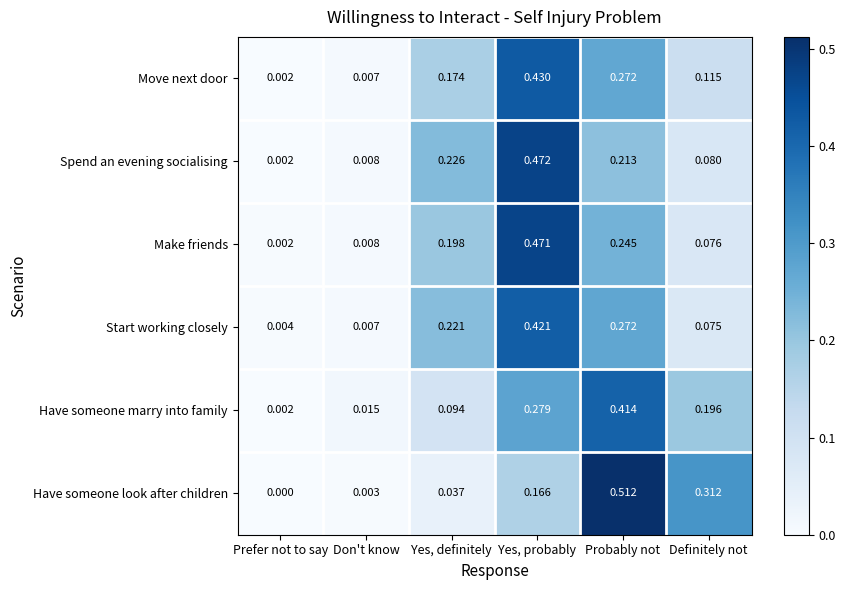

List the labels in order of Have someone look after children value, smallest first.

Prefer not to say, Don't know, Yes, definitely, Yes, probably, Definitely not, Probably not